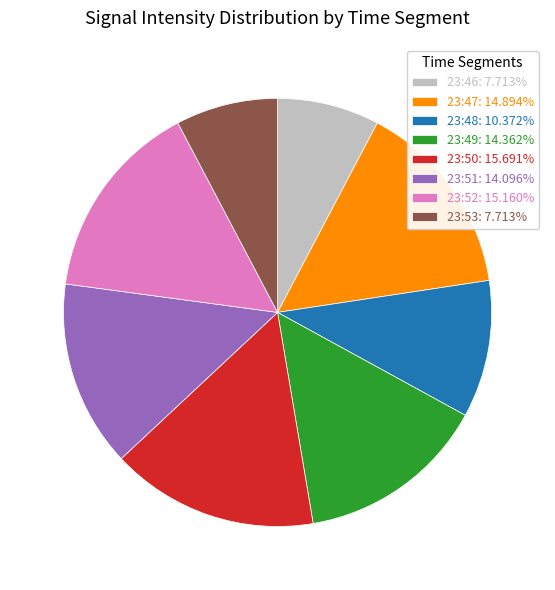

Is 23:51: 14.096% the majority of the pie?

No